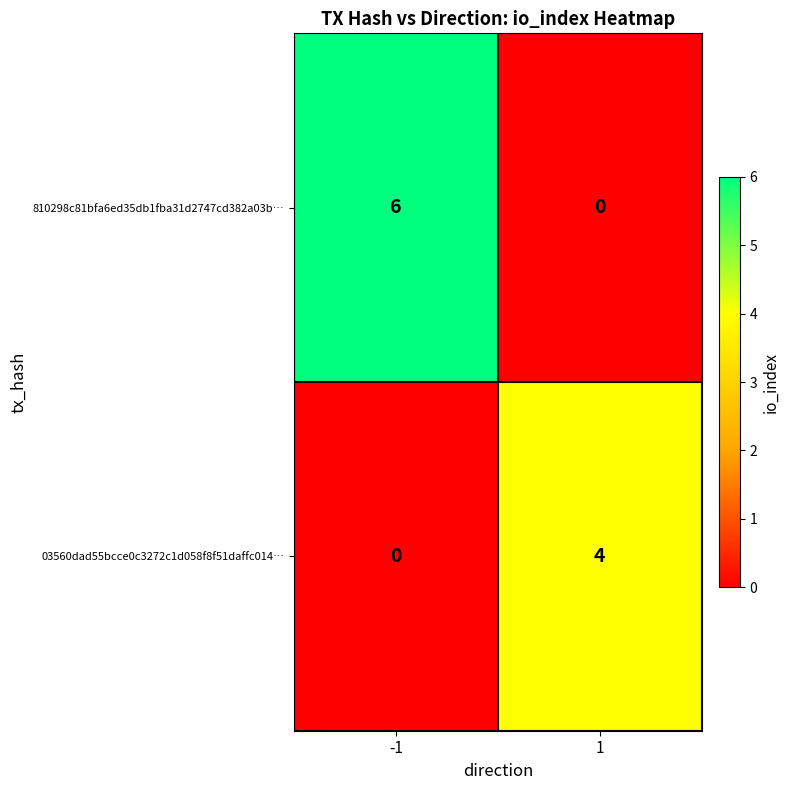

What is the spread (max minus min) of values at -1?

6